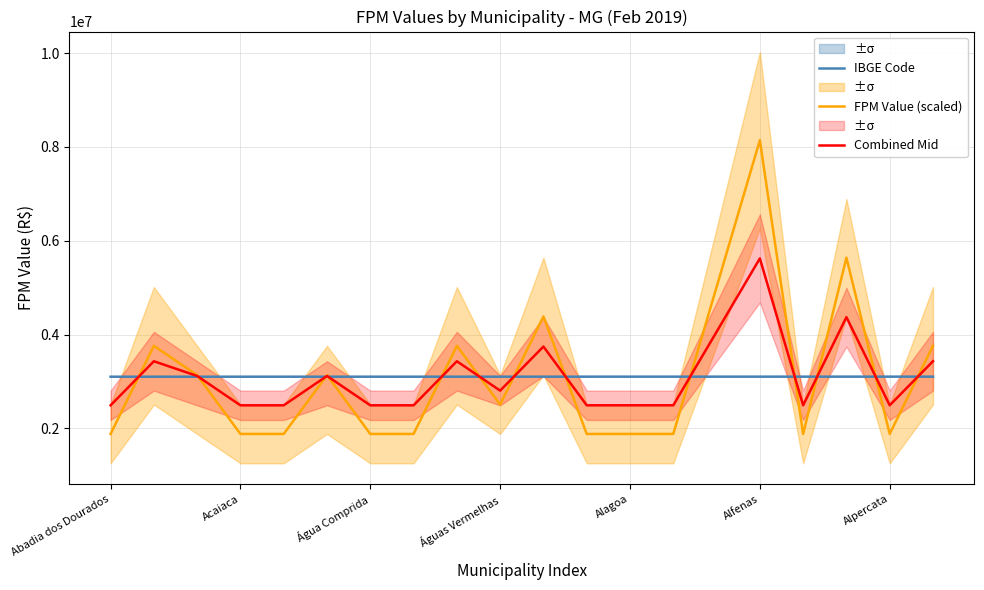

What is the label of the 20th point from the left?

19